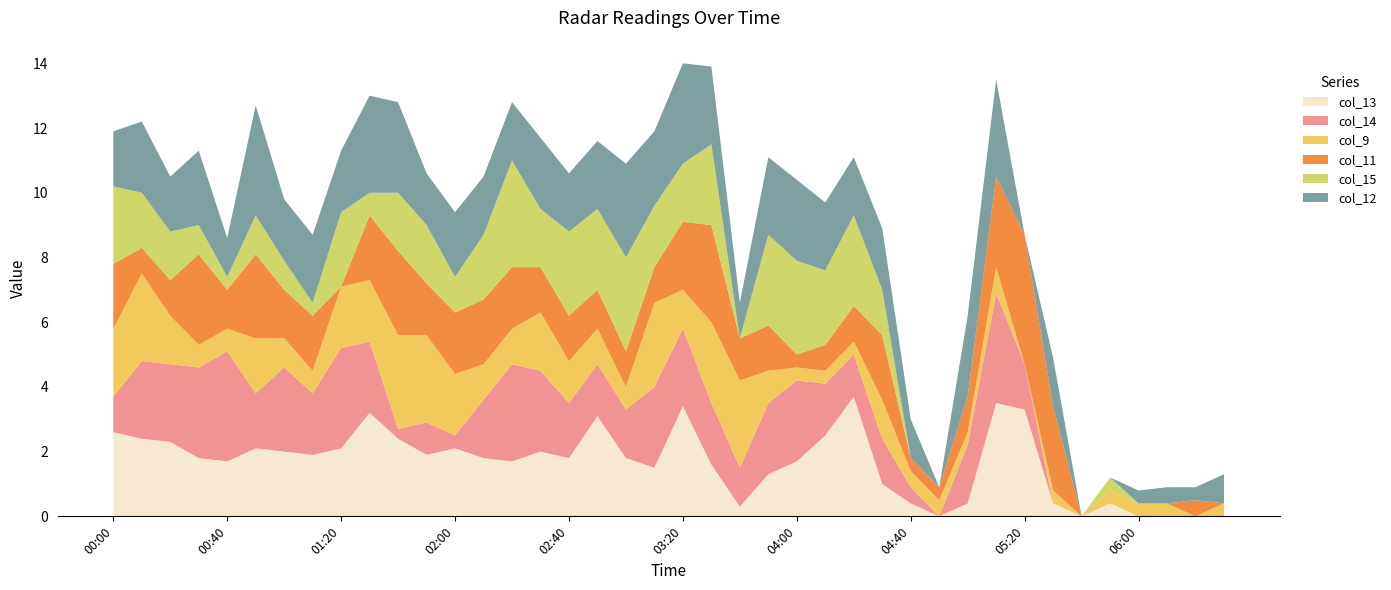

What is the maximum value for col_13?

3.7